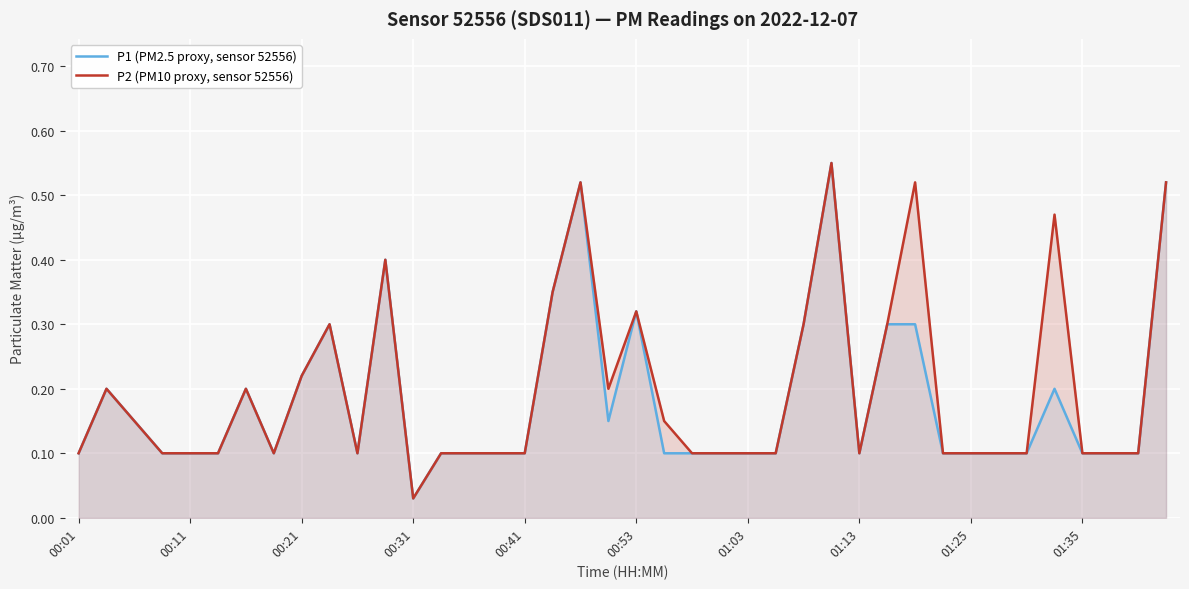

True or false: P1 has more than 1 points higher than both neighbors.

True